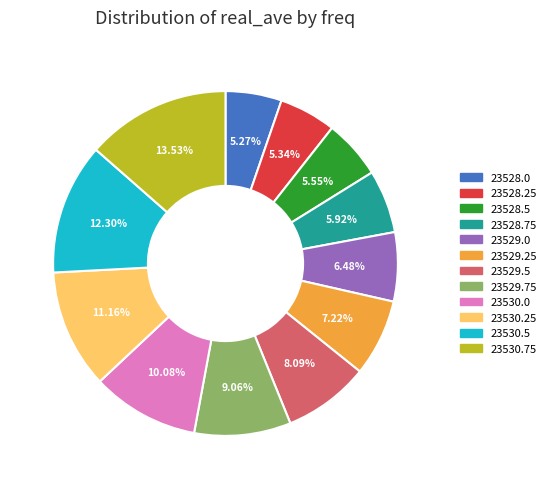

Does any single category account for the majority?

No